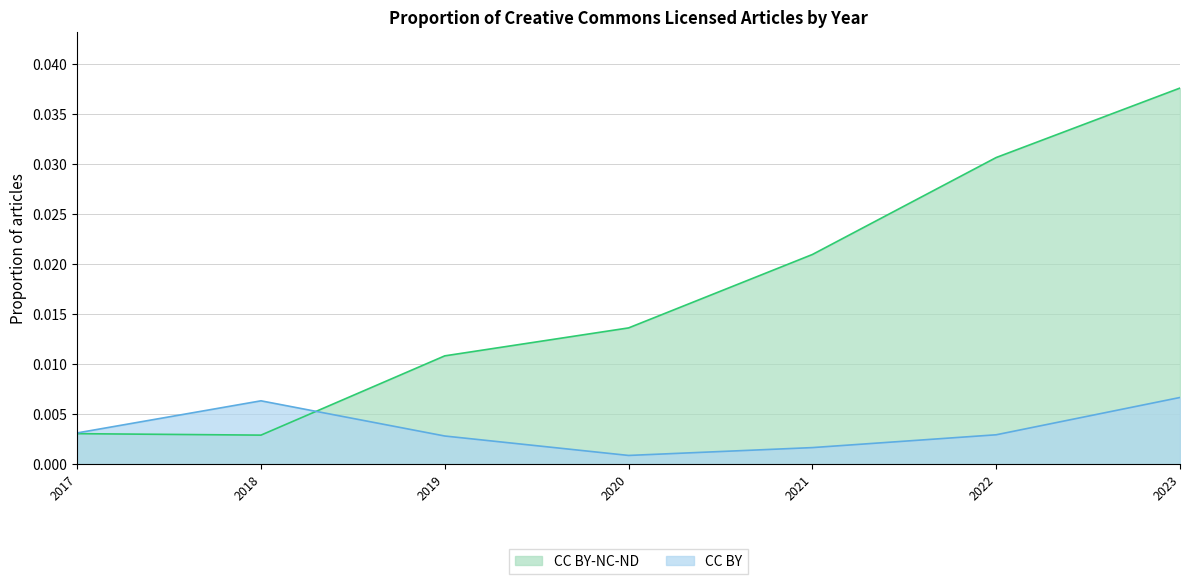

Reading left to right, what are all the values shown in this chart?

CC BY: 2017=0.0	2018=0.0	2019=0.0	2020=0.0	2021=0.0	2022=0.0	2023=0.0
CC BY-NC-ND: 2017=0.0	2018=0.0	2019=0.0	2020=0.0	2021=0.0	2022=0.0	2023=0.0